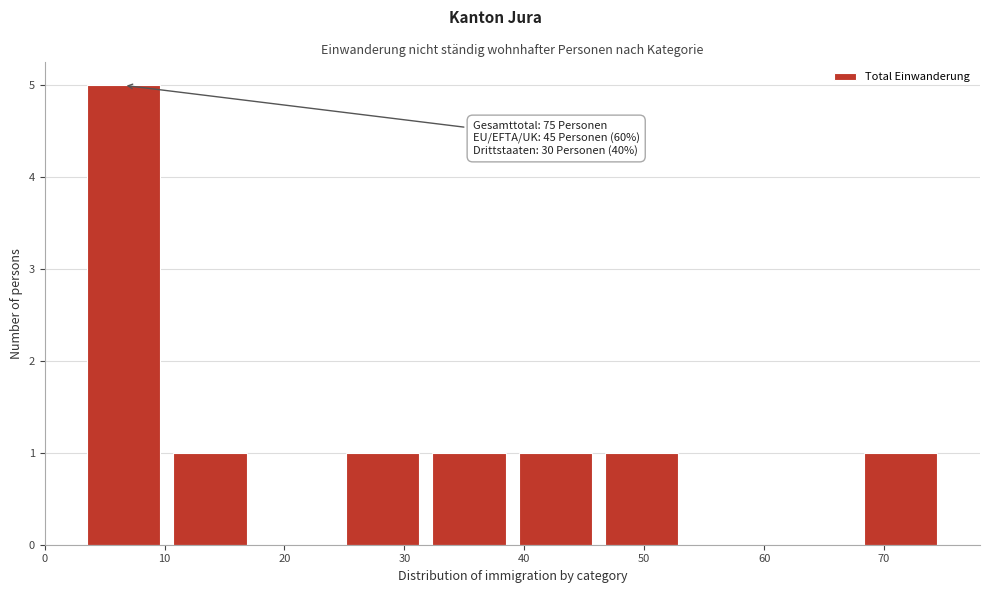

Over which range of the x-axis is the bar tallest?

3.0 to 10.2